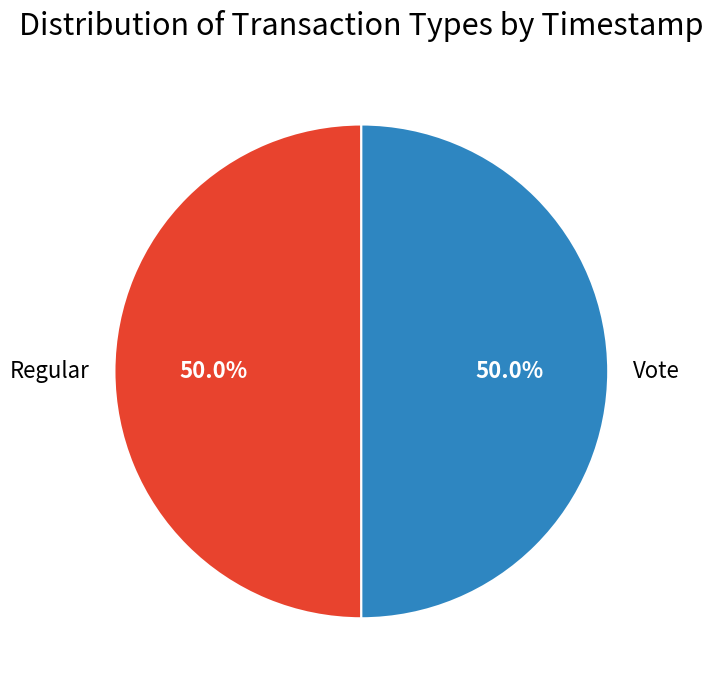

To the nearest percent, what is the average slice percentage?

50%